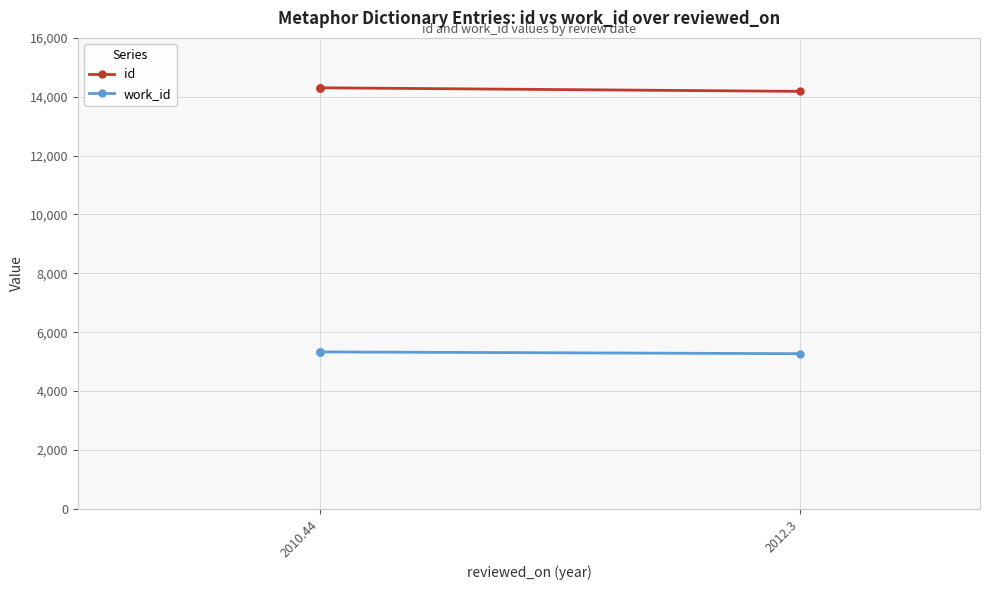

Is the value of id at 2010.44 greater than the value of work_id at 2010.44?

Yes